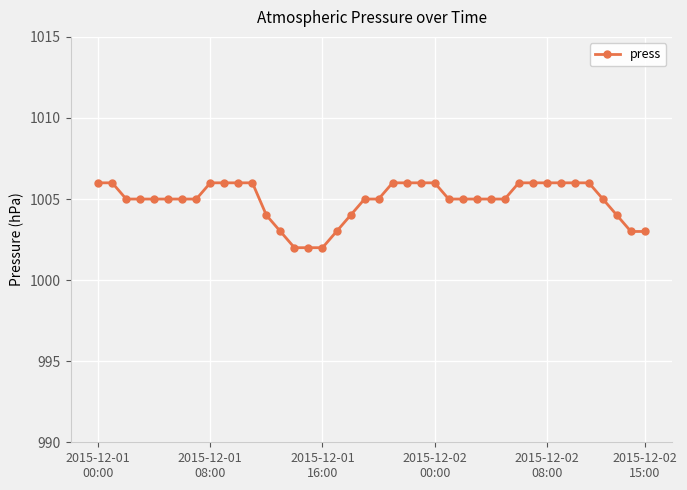

What is the value of the 13th point from the left?

1004